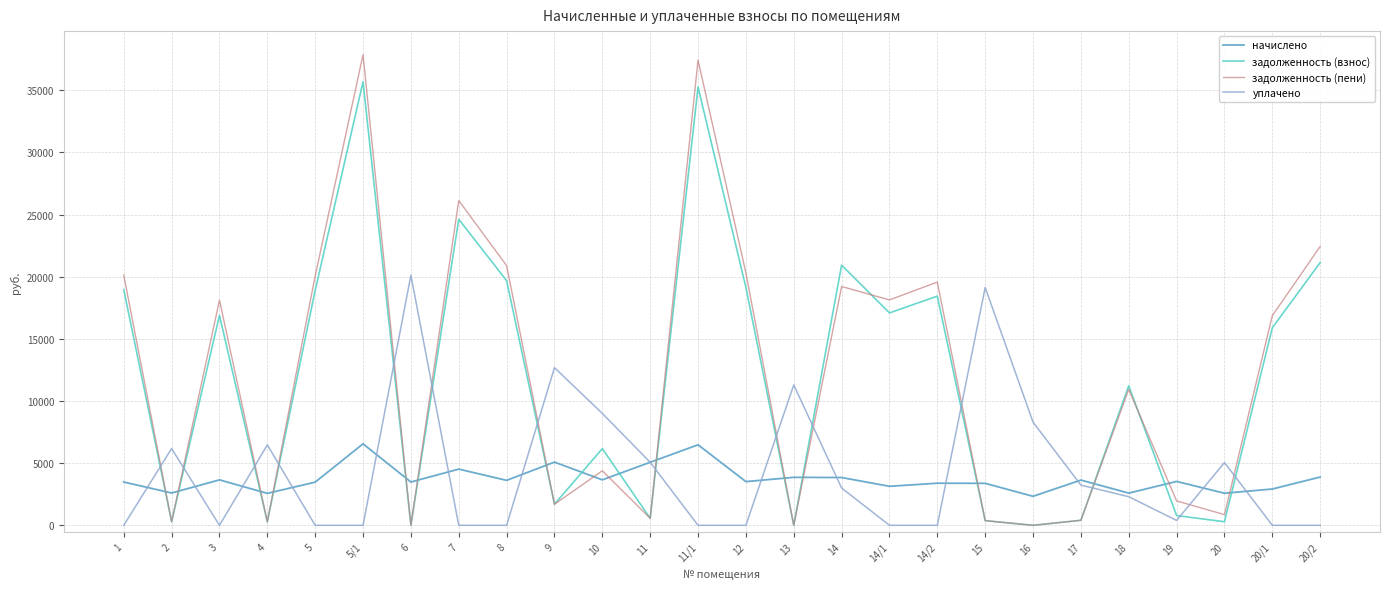

Rank the series by their maximum value, from lowest to highest.

начислено, уплачено, задолженность (взнос), задолженность (пени)